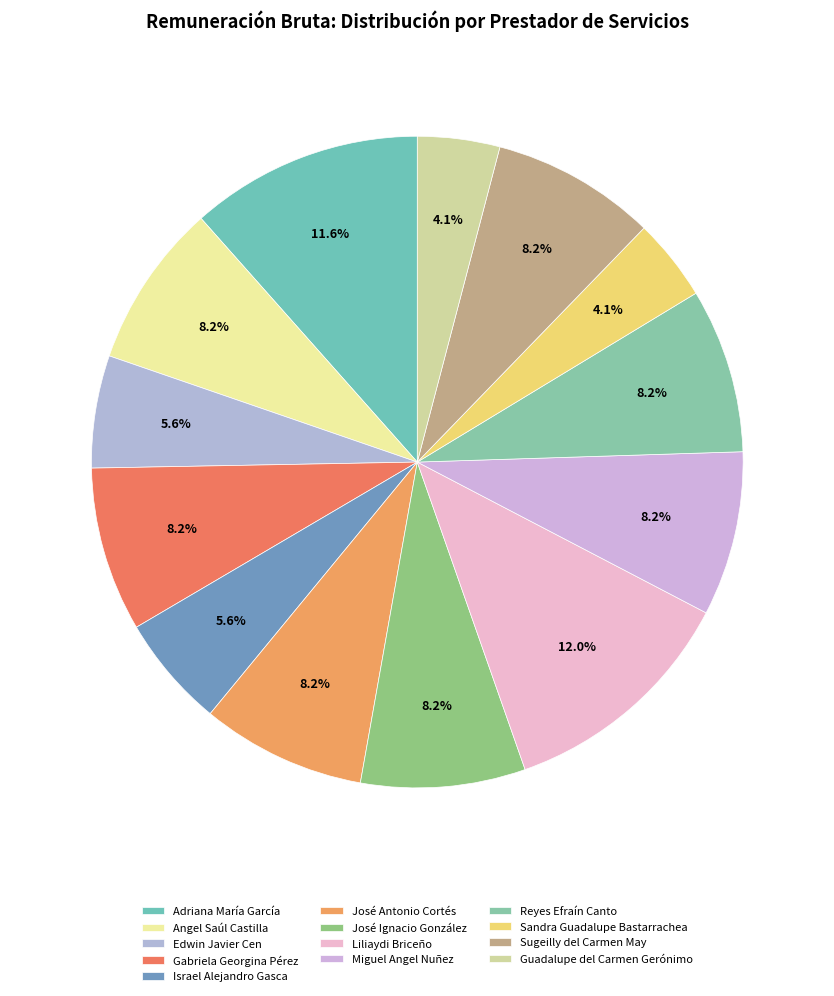

Between Edwin Javier Cen and José Antonio Cortés, which is larger?

José Antonio Cortés